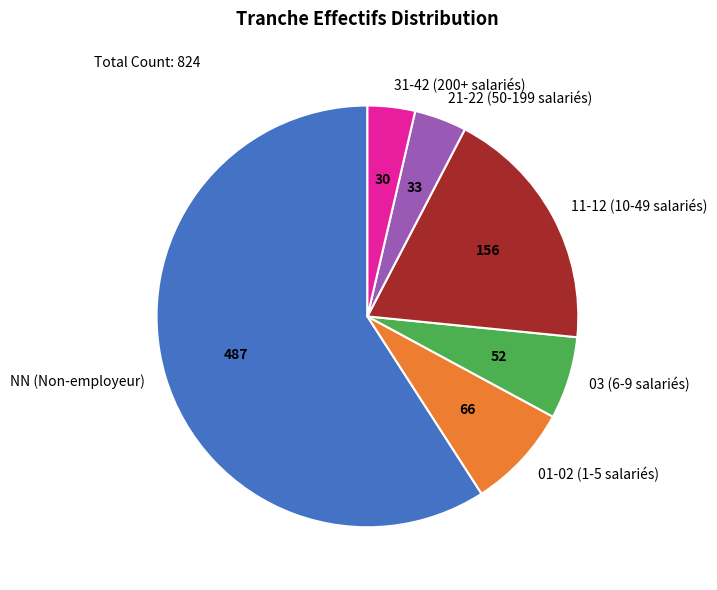

Count the number of slices in the pie.

6